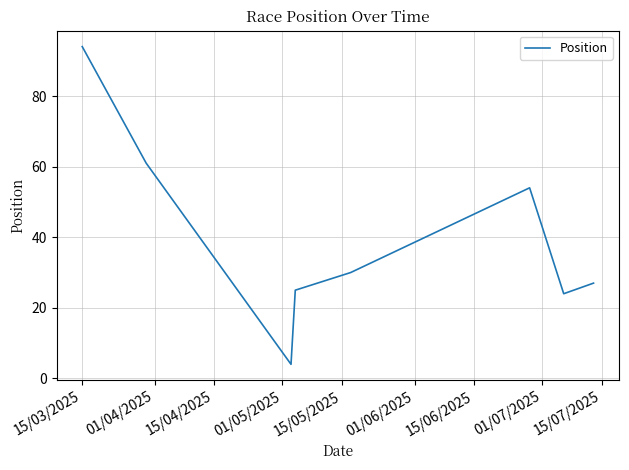

True or false: the data has more than 1 interior local peaks.

False